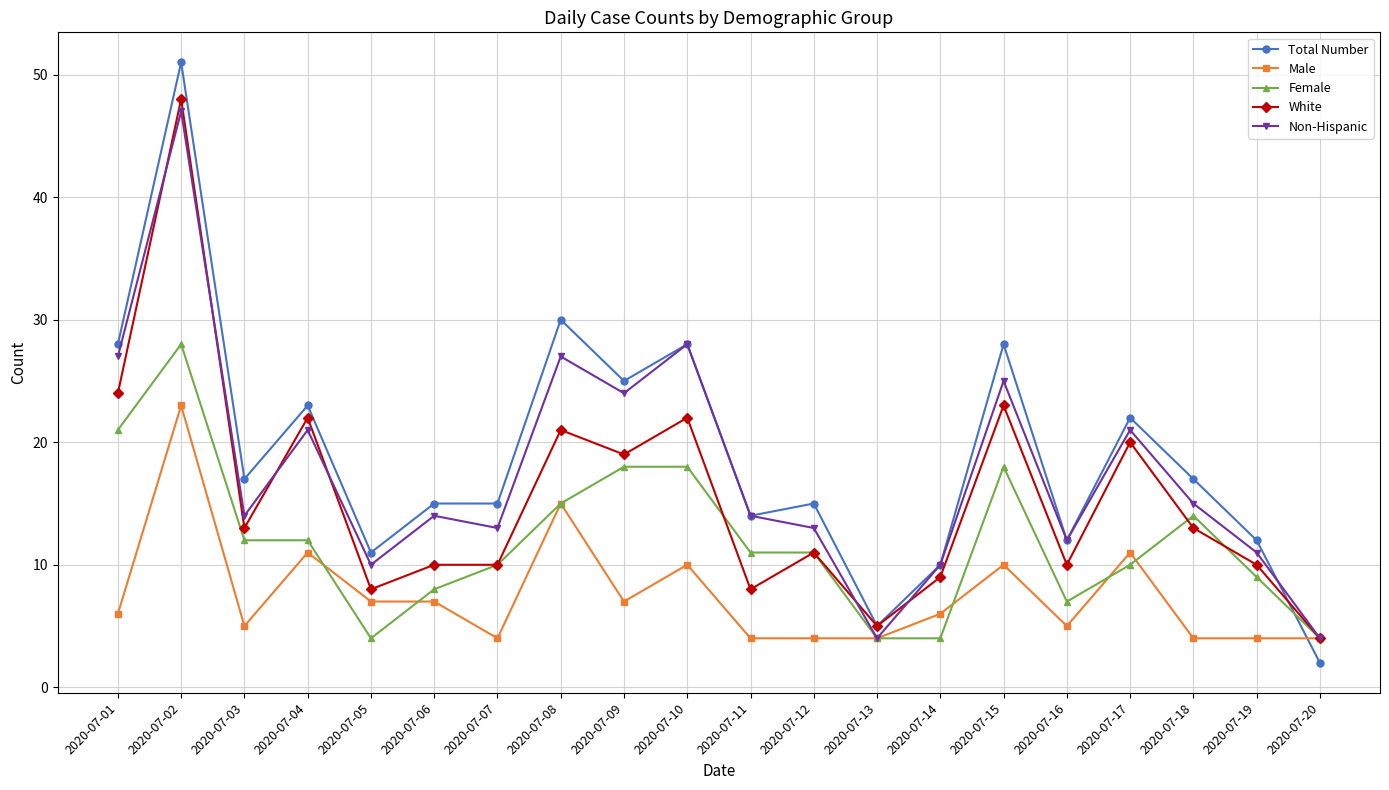

Which label corresponds to the smallest value in the chart?

2020-07-20